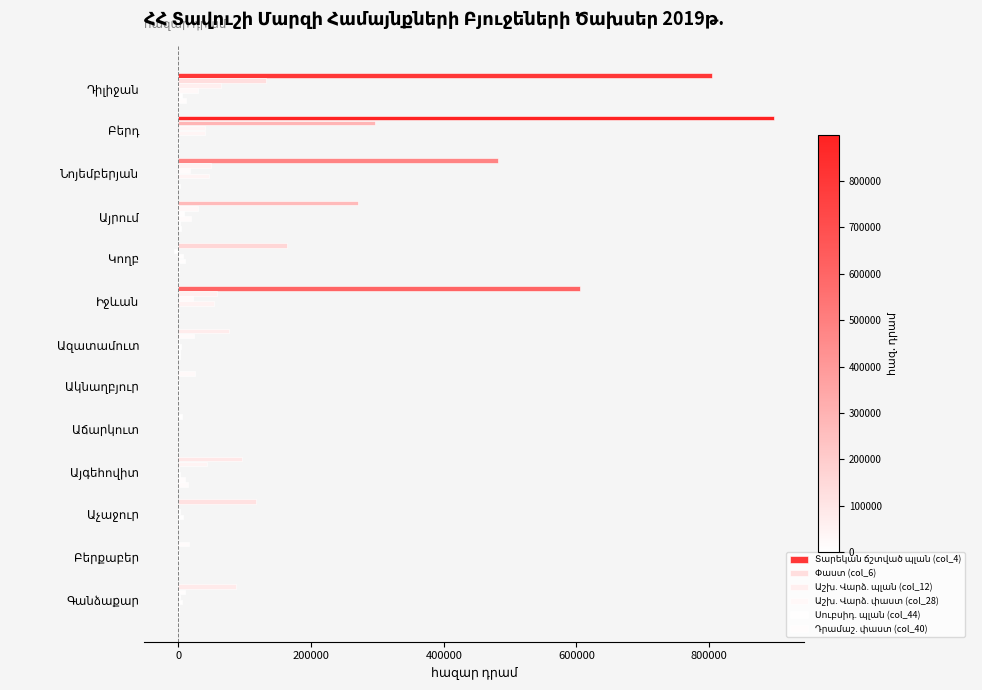

Count the number of categories in the chart.

13